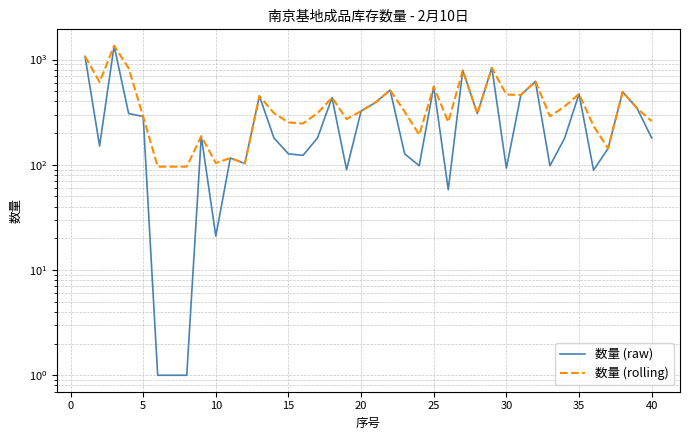

List the labels in order of 数量 (rolling) value, smallest first.

20, 25, 30, 11, 40, 45, 36, 35, 23, 35, 15, 14, 25, 39, 18, 15, 32, 27, 13, 16, 22, 19, 38, 33, 20, 17, 12, 30, 29, 34, 37, 21, 24, 0, 31, 26, 10, 28, −5, 5